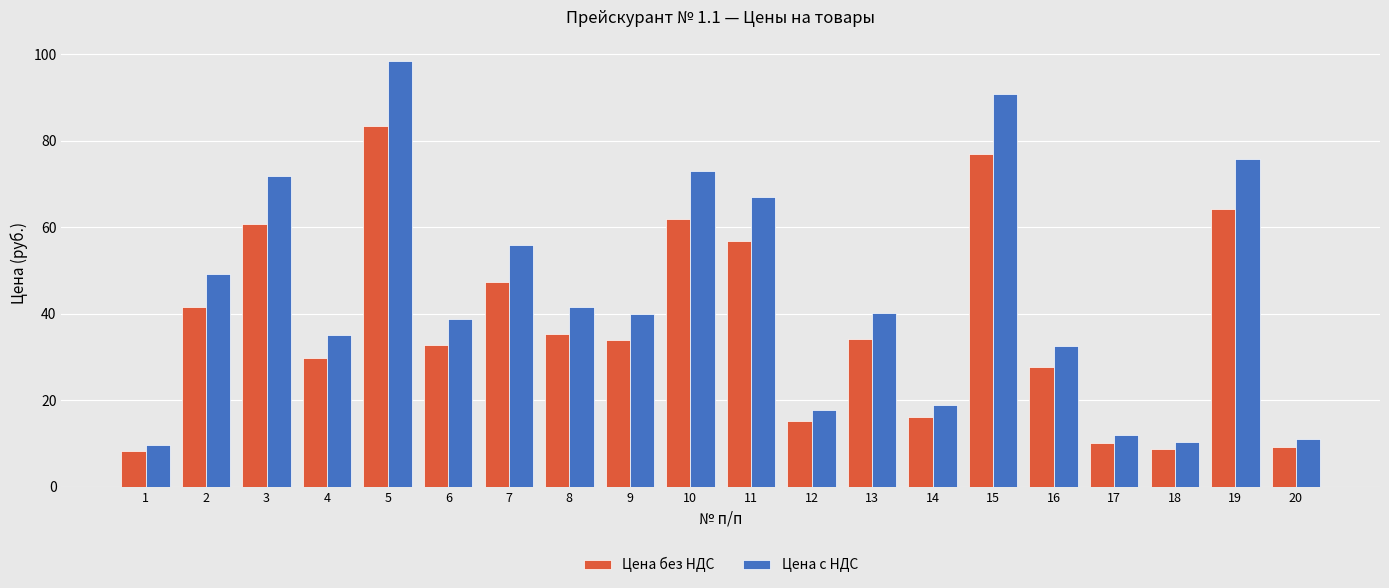

At which label is Цена без НДС closest to 45?

7